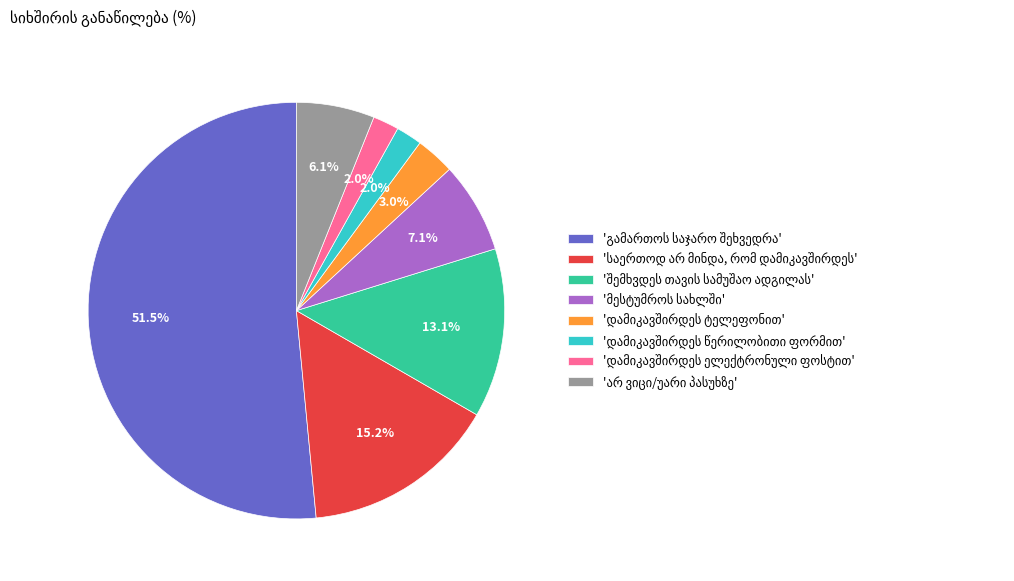

To the nearest percent, what is the average slice percentage?

12%